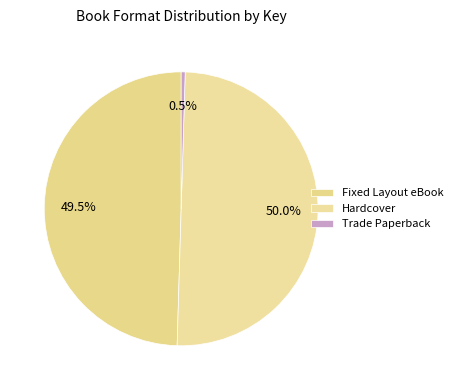

True or false: Trade Paperback accounts for 0% of the total.

True